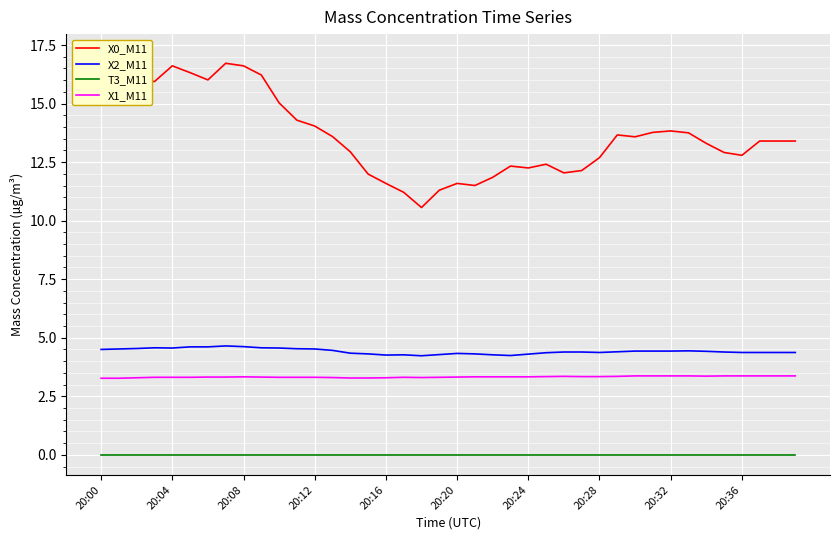

True or false: X1_M11 and T3_M11 cross at least once.

False